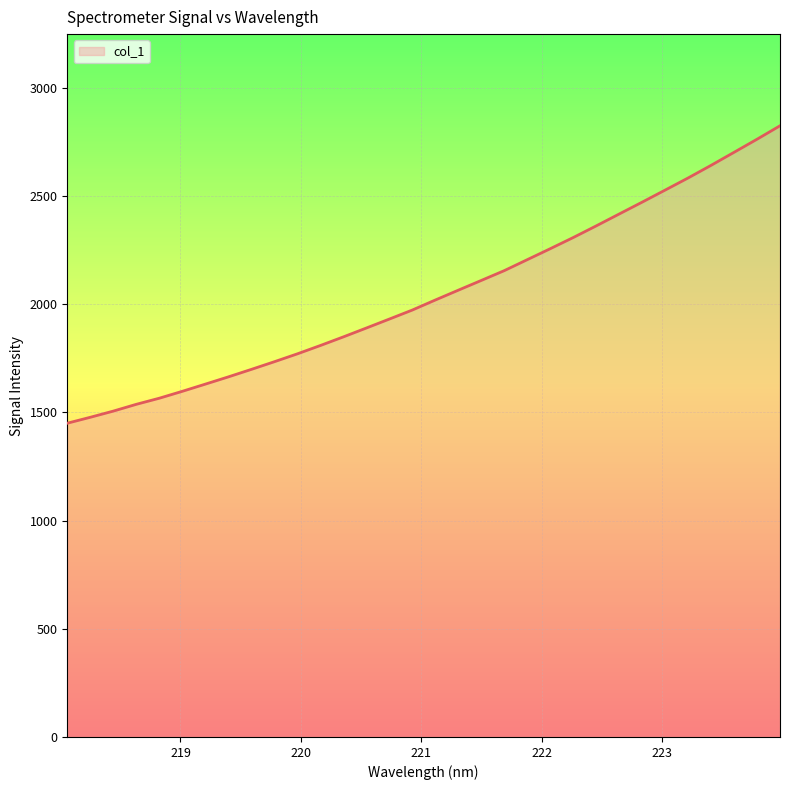

What is the smallest value displayed?

1450.2